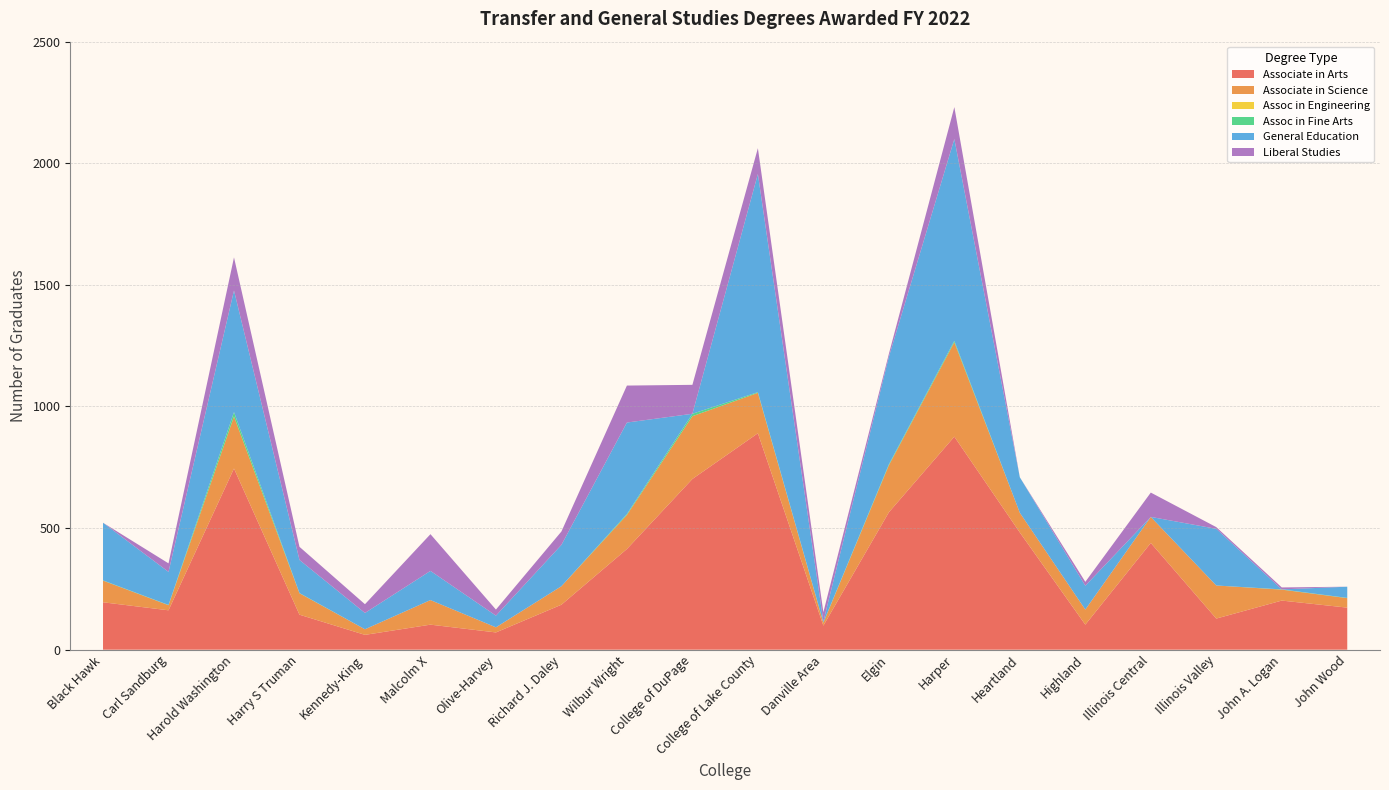

Reading right to left, transcribe all the data shown in this chart.

Associate in Arts: John Wood=173	John A. Logan=202	Illinois Valley=128	Illinois Central=439	Highland=103	Heartland=482	Harper=876	Elgin=565	Danville Area=99	College of Lake County=890	College of DuPage=702	Wilbur Wright=414	Richard J. Daley=185	Olive-Harvey=71	Malcolm X=103	Kennedy-King=61	Harry S Truman=144	Harold Washington=745	Carl Sandburg=162	Black Hawk=195
Associate in Science: John Wood=39	John A. Logan=45	Illinois Valley=136	Illinois Central=107	Highland=62	Heartland=81	Harper=388	Elgin=193	Danville Area=12	College of Lake County=166	College of DuPage=258	Wilbur Wright=140	Richard J. Daley=76	Olive-Harvey=21	Malcolm X=101	Kennedy-King=23	Harry S Truman=88	Harold Washington=214	Carl Sandburg=21	Black Hawk=89
Assoc in Engineering: John Wood=0	John A. Logan=0	Illinois Valley=0	Illinois Central=0	Highland=0	Heartland=0	Harper=0	Elgin=0	Danville Area=0	College of Lake County=0	College of DuPage=0	Wilbur Wright=0	Richard J. Daley=0	Olive-Harvey=0	Malcolm X=0	Kennedy-King=0	Harry S Truman=0	Harold Washington=0	Carl Sandburg=0	Black Hawk=0
Assoc in Fine Arts: John Wood=1	John A. Logan=1	Illinois Valley=0	Illinois Central=0	Highland=0	Heartland=0	Harper=6	Elgin=4	Danville Area=1	College of Lake County=3	College of DuPage=10	Wilbur Wright=4	Richard J. Daley=0	Olive-Harvey=0	Malcolm X=0	Kennedy-King=0	Harry S Truman=1	Harold Washington=18	Carl Sandburg=1	Black Hawk=1
General Education: John Wood=46	John A. Logan=0	Illinois Valley=233	Illinois Central=0	Highland=98	Heartland=146	Harper=830	Elgin=442	Danville Area=4	College of Lake County=897	College of DuPage=0	Wilbur Wright=376	Richard J. Daley=170	Olive-Harvey=48	Malcolm X=120	Kennedy-King=67	Harry S Truman=136	Harold Washington=500	Carl Sandburg=136	Black Hawk=237
Liberal Studies: John Wood=0	John A. Logan=8	Illinois Valley=7	Illinois Central=100	Highland=16	Heartland=0	Harper=131	Elgin=12	Danville Area=38	College of Lake County=106	College of DuPage=119	Wilbur Wright=152	Richard J. Daley=55	Olive-Harvey=25	Malcolm X=151	Kennedy-King=36	Harry S Truman=54	Harold Washington=136	Carl Sandburg=35	Black Hawk=0